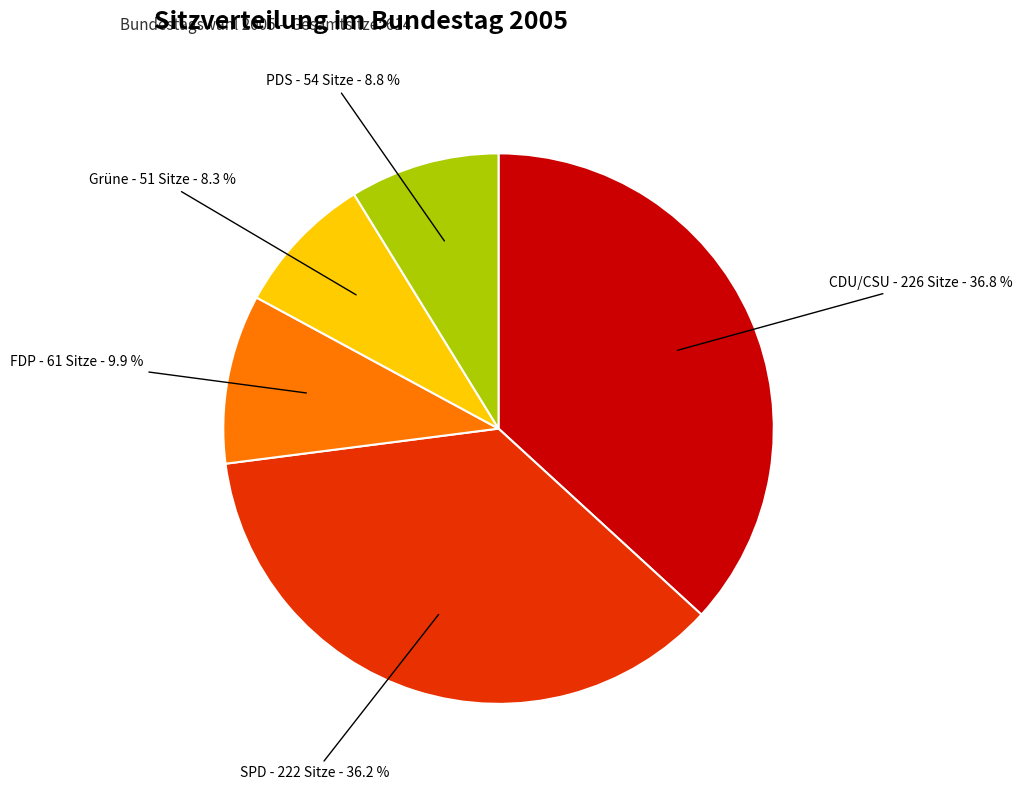

Is there a majority slice in this chart?

No